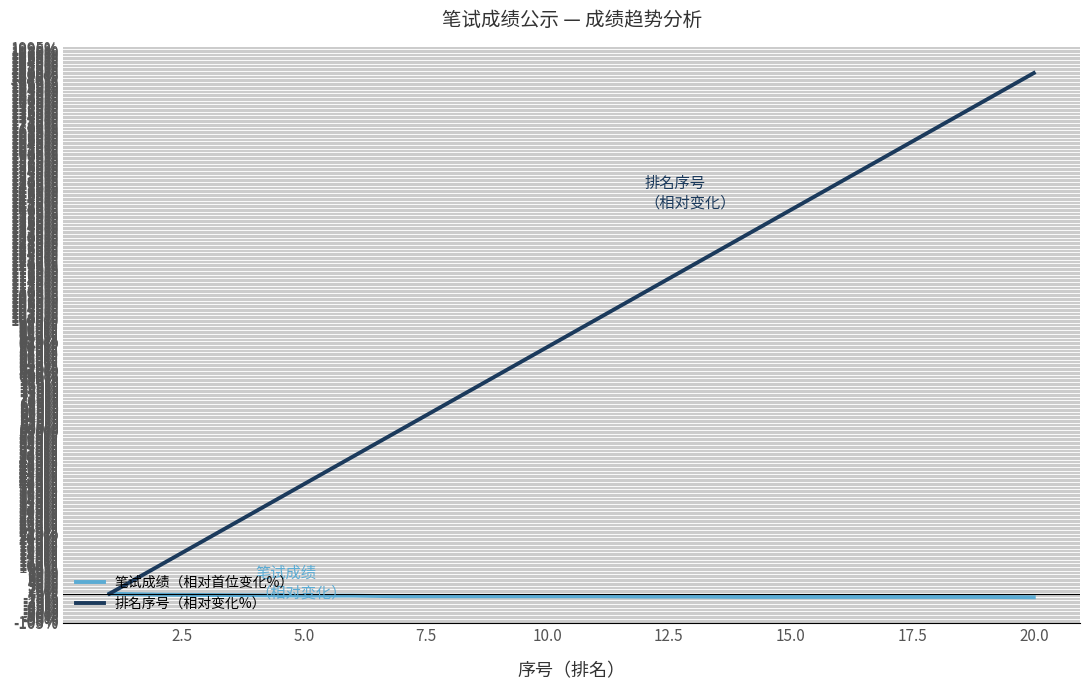

What is the maximum value shown in the chart?

1900.0